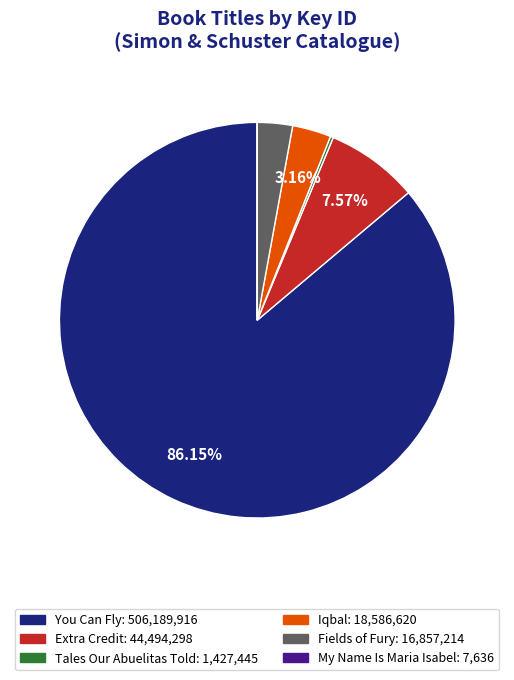

Do Iqbal and You Can Fly together represent more than half of the pie?

Yes